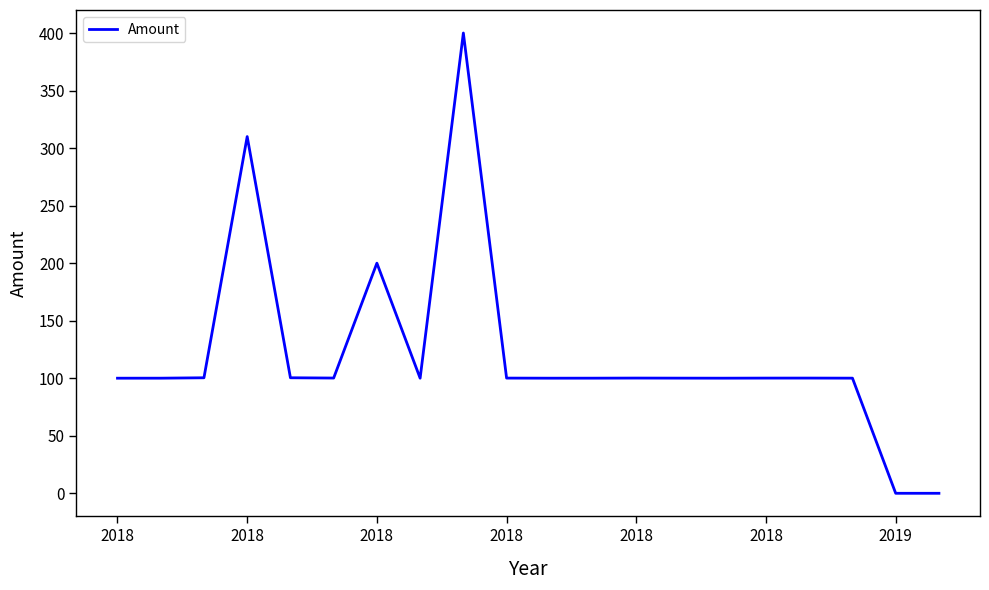

What is the difference between the maximum and minimum values?

400.0